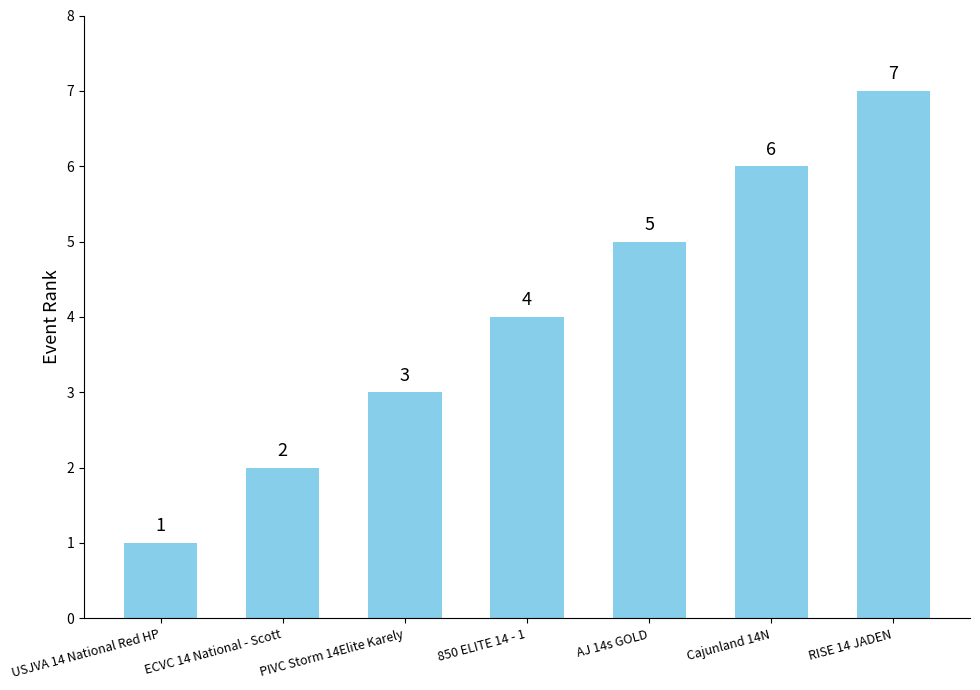

Rank the categories by value from lowest to highest.

USJVA 14 National Red HP, ECVC 14 National - Scott, PIVC Storm 14Elite Karely, 850 ELITE 14 - 1, AJ 14s GOLD, Cajunland 14N, RISE 14 JADEN